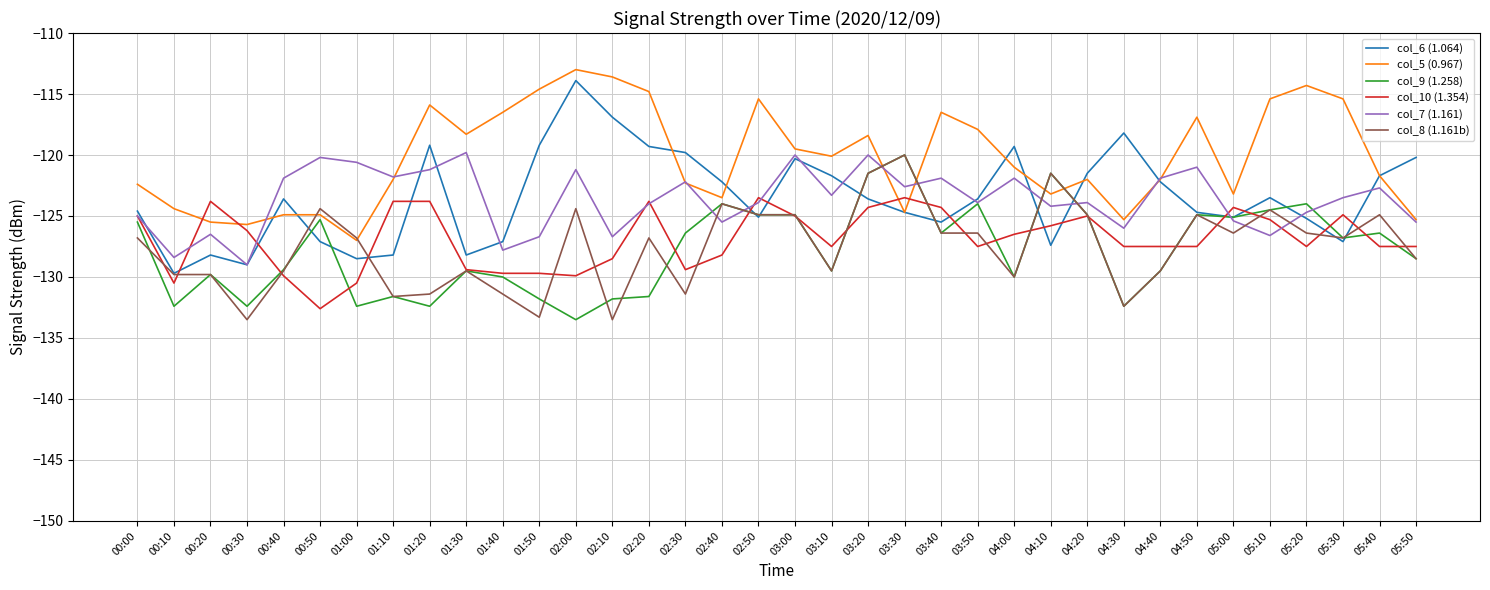

Is the value of col_9 (1.258) at 03:40 greater than the value of col_10 (1.354) at 04:30?

Yes